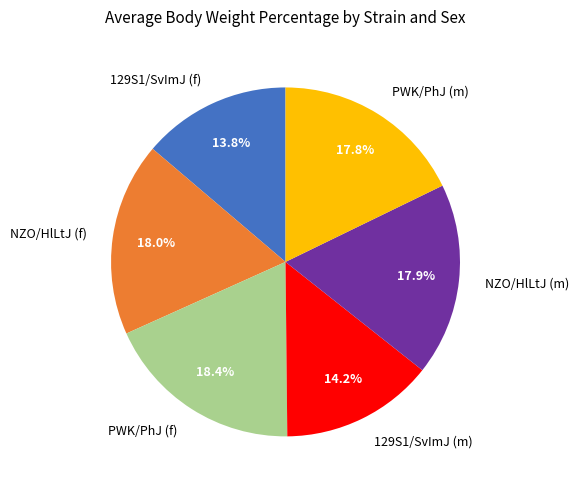

Does any single category account for the majority?

No